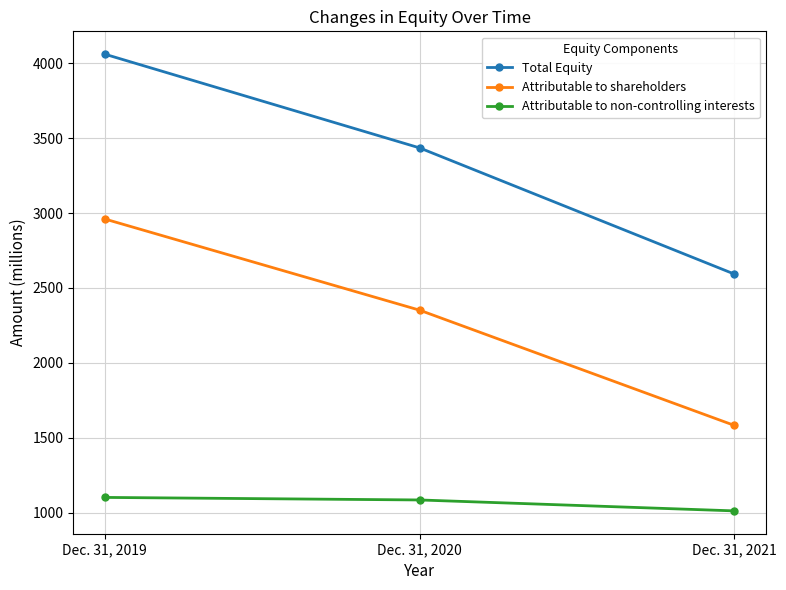

Reading left to right, transcribe all the data shown in this chart.

Total Equity: 4062	3436	2593
Attributable to shareholders: 2961	2352	1582
Attributable to non-controlling interests: 1101	1084	1011